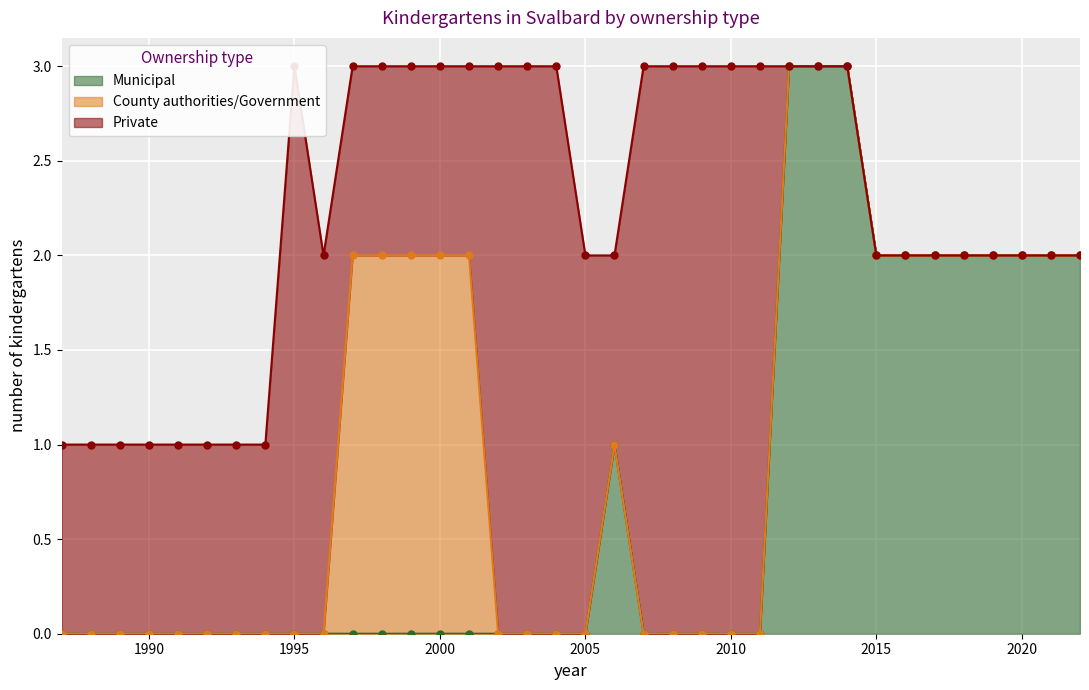

Read the Private value at 1994.

1